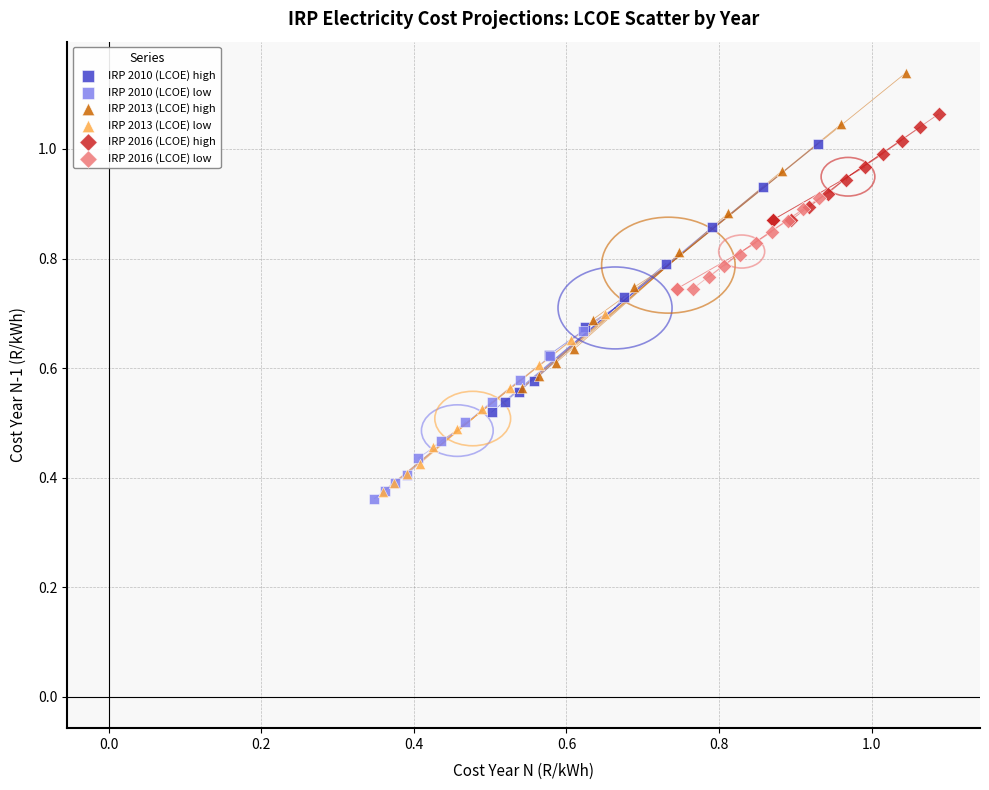

Which series has the widest spread of Y values?

IRP 2013 (LCOE) high